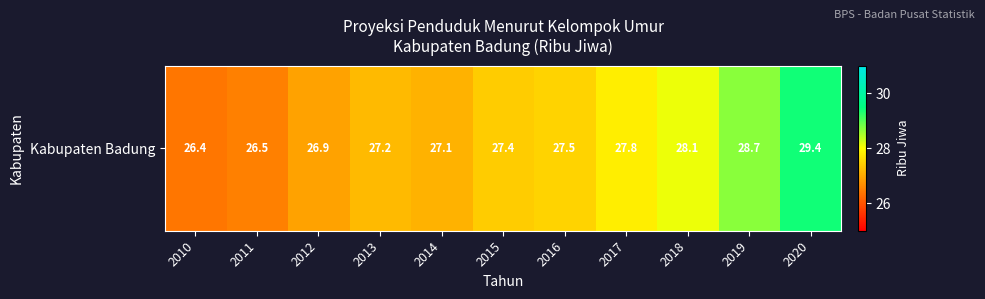

Rank the categories by value from highest to lowest.

2020, 2019, 2018, 2017, 2016, 2015, 2013, 2014, 2012, 2011, 2010